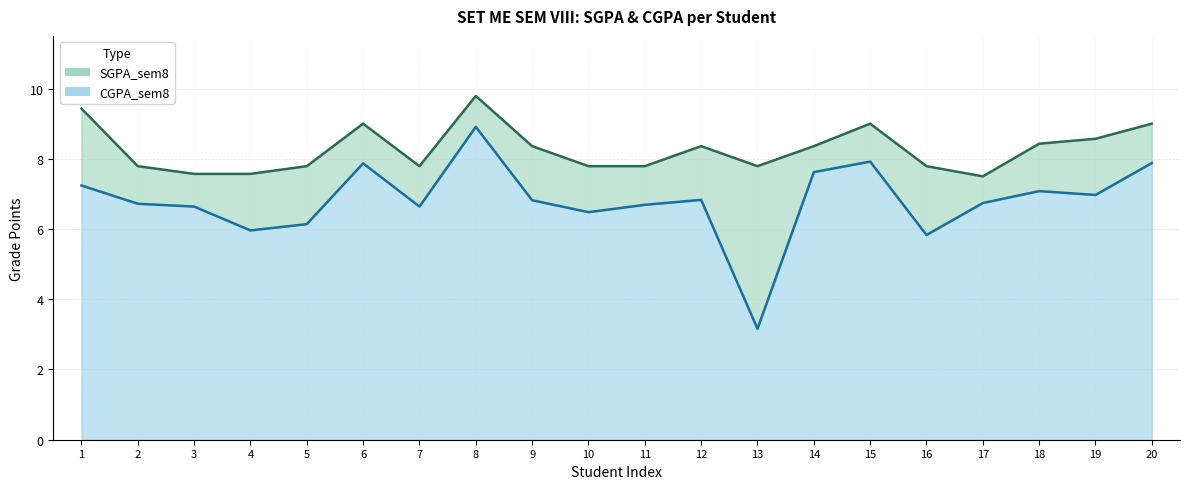

Where is the first local maximum for CGPA_sem8?

6